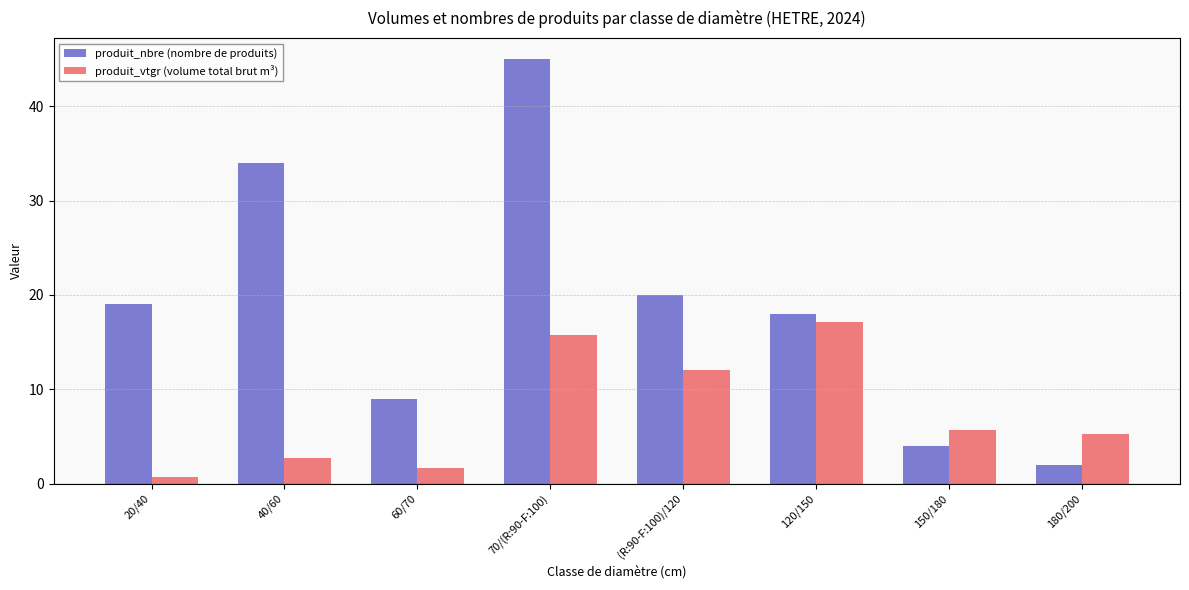

What is the spread (max minus min) of values at 70/(R:90-F:100)?

29.2